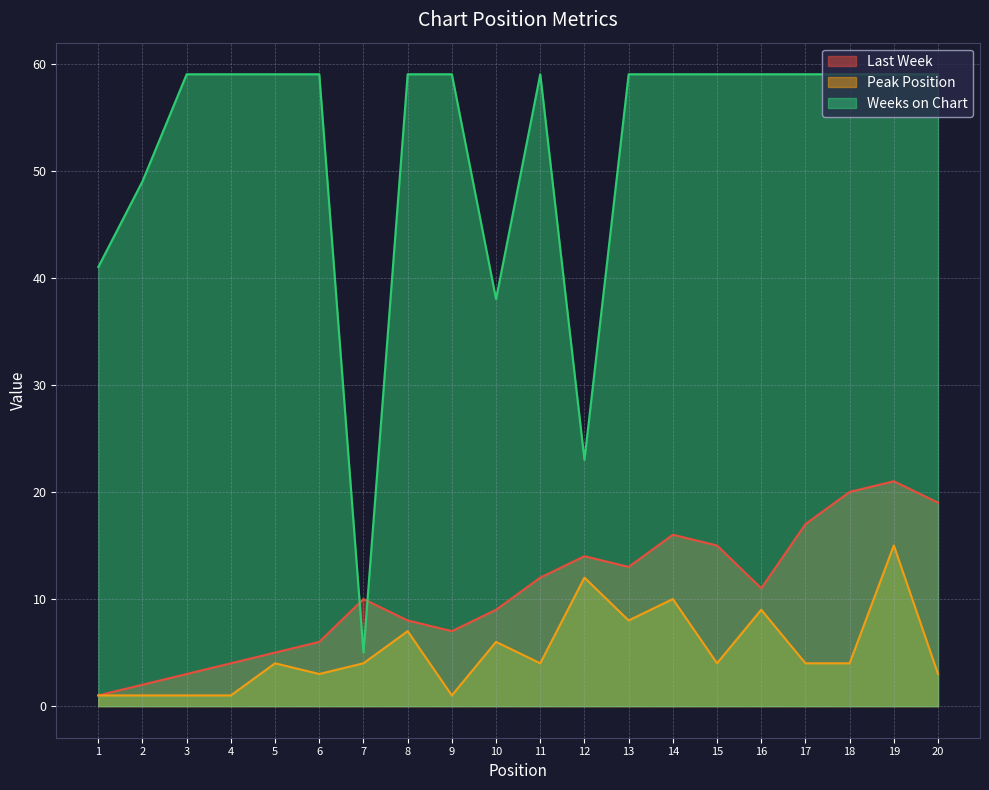

What are all the series names shown in the legend?

Last Week, Peak Position, Weeks on Chart